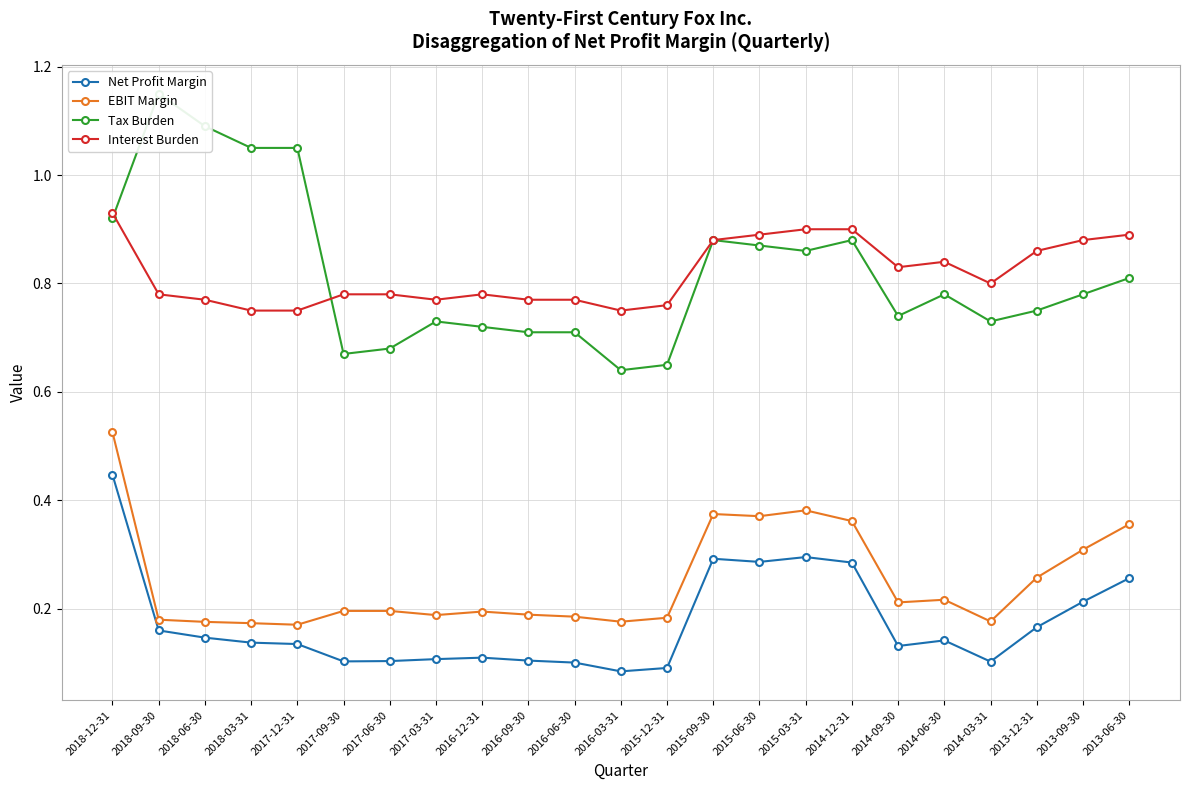

Reading right to left, transcribe all the data shown in this chart.

Net Profit Margin: 2013-06-30=0.3	2013-09-30=0.2	2013-12-31=0.2	2014-03-31=0.1	2014-06-30=0.1	2014-09-30=0.1	2014-12-31=0.3	2015-03-31=0.3	2015-06-30=0.3	2015-09-30=0.3	2015-12-31=0.1	2016-03-31=0.1	2016-06-30=0.1	2016-09-30=0.1	2016-12-31=0.1	2017-03-31=0.1	2017-06-30=0.1	2017-09-30=0.1	2017-12-31=0.1	2018-03-31=0.1	2018-06-30=0.1	2018-09-30=0.2	2018-12-31=0.4
EBIT Margin: 2013-06-30=0.4	2013-09-30=0.3	2013-12-31=0.3	2014-03-31=0.2	2014-06-30=0.2	2014-09-30=0.2	2014-12-31=0.4	2015-03-31=0.4	2015-06-30=0.4	2015-09-30=0.4	2015-12-31=0.2	2016-03-31=0.2	2016-06-30=0.2	2016-09-30=0.2	2016-12-31=0.2	2017-03-31=0.2	2017-06-30=0.2	2017-09-30=0.2	2017-12-31=0.2	2018-03-31=0.2	2018-06-30=0.2	2018-09-30=0.2	2018-12-31=0.5
Tax Burden: 2013-06-30=0.8	2013-09-30=0.8	2013-12-31=0.8	2014-03-31=0.7	2014-06-30=0.8	2014-09-30=0.7	2014-12-31=0.9	2015-03-31=0.9	2015-06-30=0.9	2015-09-30=0.9	2015-12-31=0.7	2016-03-31=0.6	2016-06-30=0.7	2016-09-30=0.7	2016-12-31=0.7	2017-03-31=0.7	2017-06-30=0.7	2017-09-30=0.7	2017-12-31=1.1	2018-03-31=1.1	2018-06-30=1.1	2018-09-30=1.1	2018-12-31=0.9
Interest Burden: 2013-06-30=0.9	2013-09-30=0.9	2013-12-31=0.9	2014-03-31=0.8	2014-06-30=0.8	2014-09-30=0.8	2014-12-31=0.9	2015-03-31=0.9	2015-06-30=0.9	2015-09-30=0.9	2015-12-31=0.8	2016-03-31=0.8	2016-06-30=0.8	2016-09-30=0.8	2016-12-31=0.8	2017-03-31=0.8	2017-06-30=0.8	2017-09-30=0.8	2017-12-31=0.8	2018-03-31=0.8	2018-06-30=0.8	2018-09-30=0.8	2018-12-31=0.9